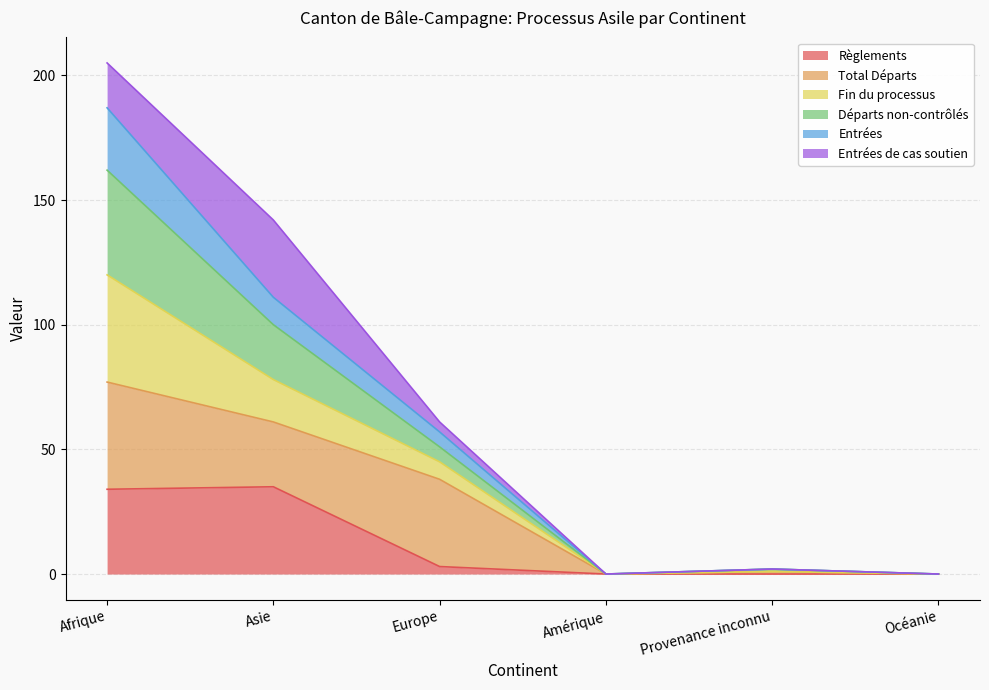

What are all the series names shown in the legend?

Règlements, Total Départs, Fin du processus, Départs non-contrôlés, Entrées, Entrées de cas soutien